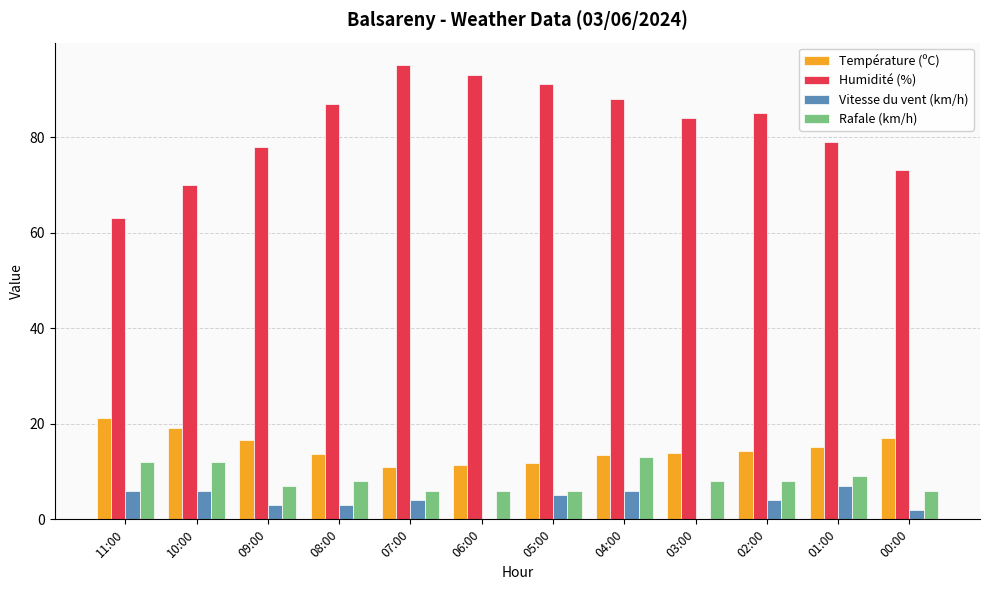

The Vitesse du vent (km/h) series shows 6.0 at 04:00. True or false?

True